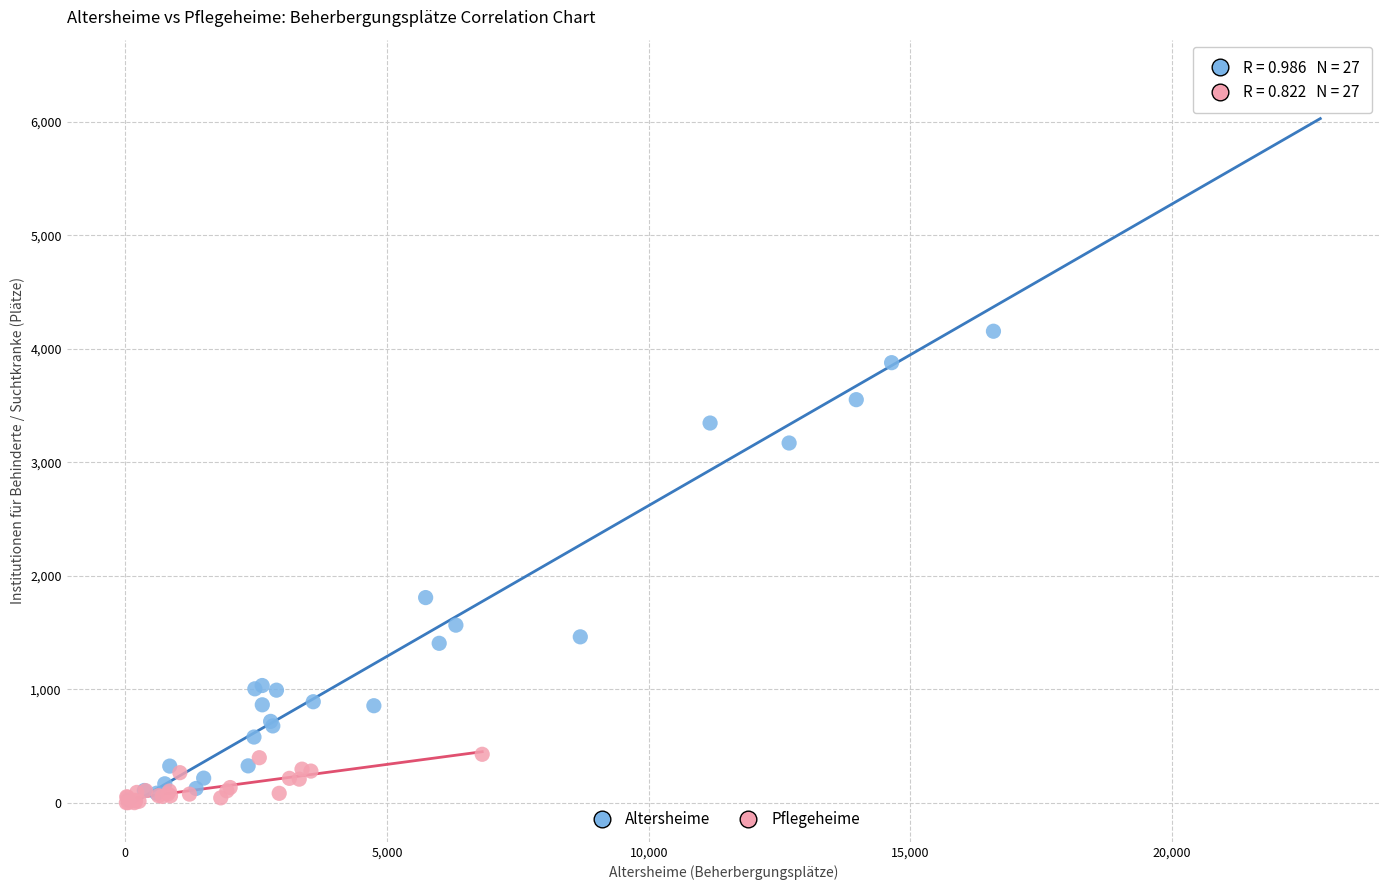

Which series has the largest Y range (max minus min)?

Altersheime